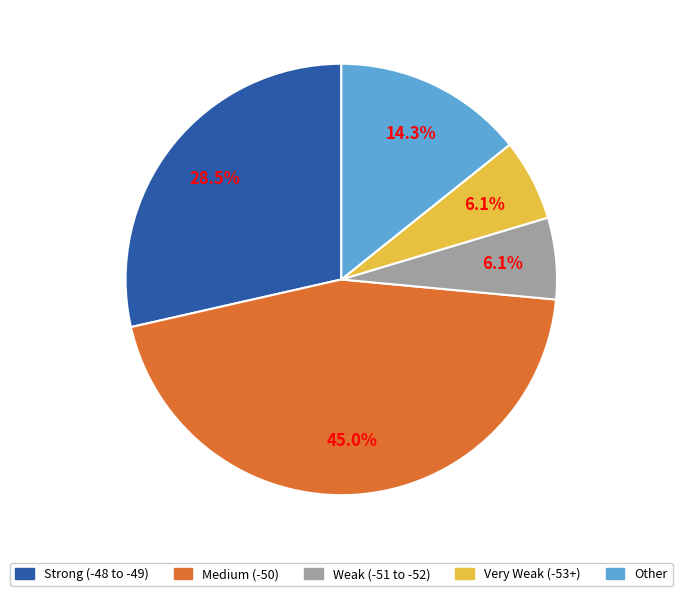

Does any single category account for the majority?

No